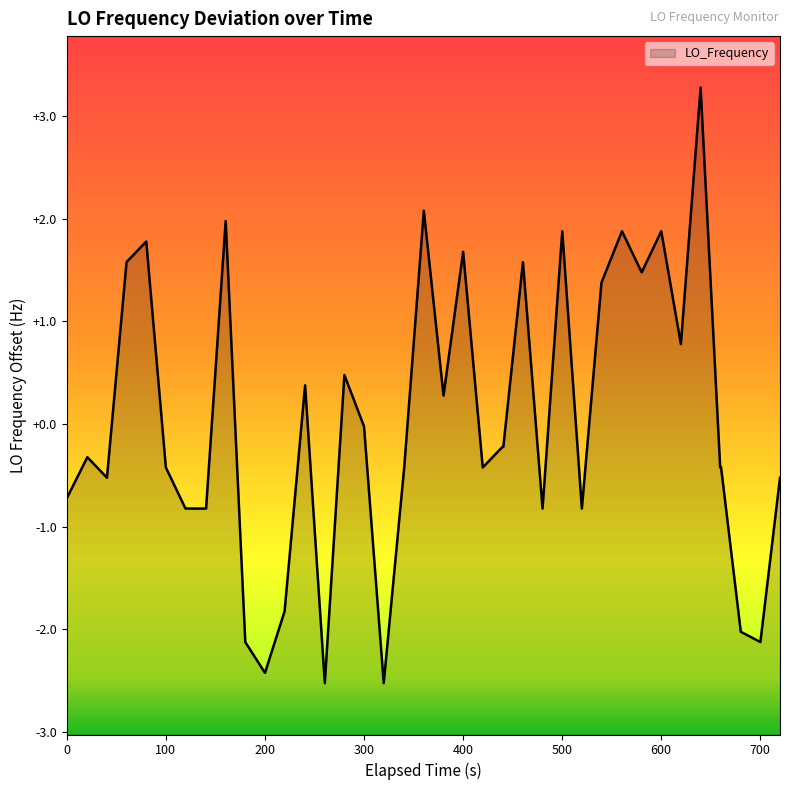

How many interior local valleys (lower than both neighbors) does the data have?

11